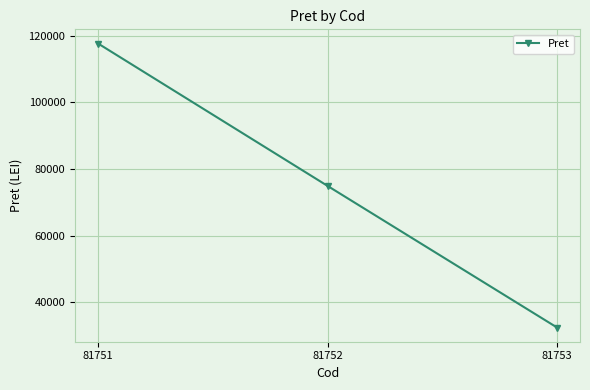

Reading right to left, what are all the values shown in this chart?

81753=32470	81752=74931	81751=117624